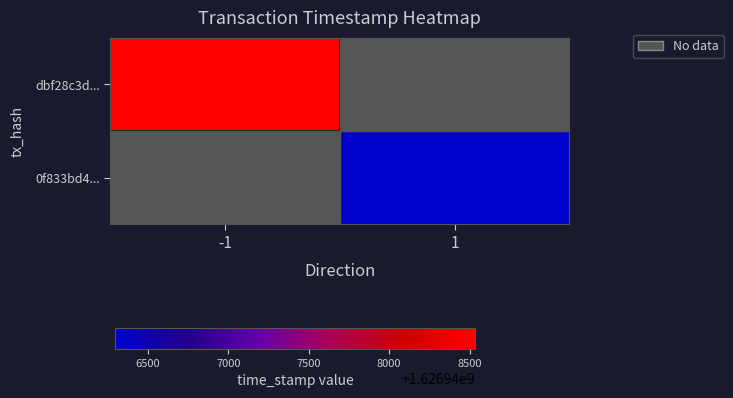

How many positive values does the 0f833bd4... series have?

1